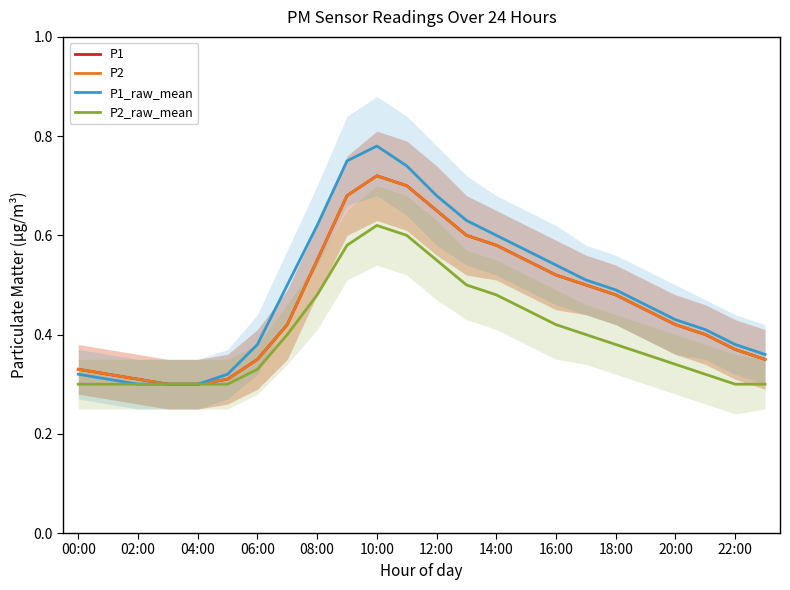

In P2, how many points are higher than both neighbors (excluding endpoints)?

1